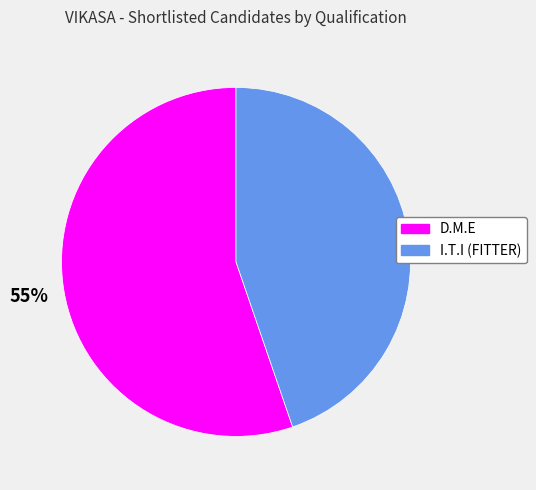

Which slice represents more than half of the pie?

D.M.E